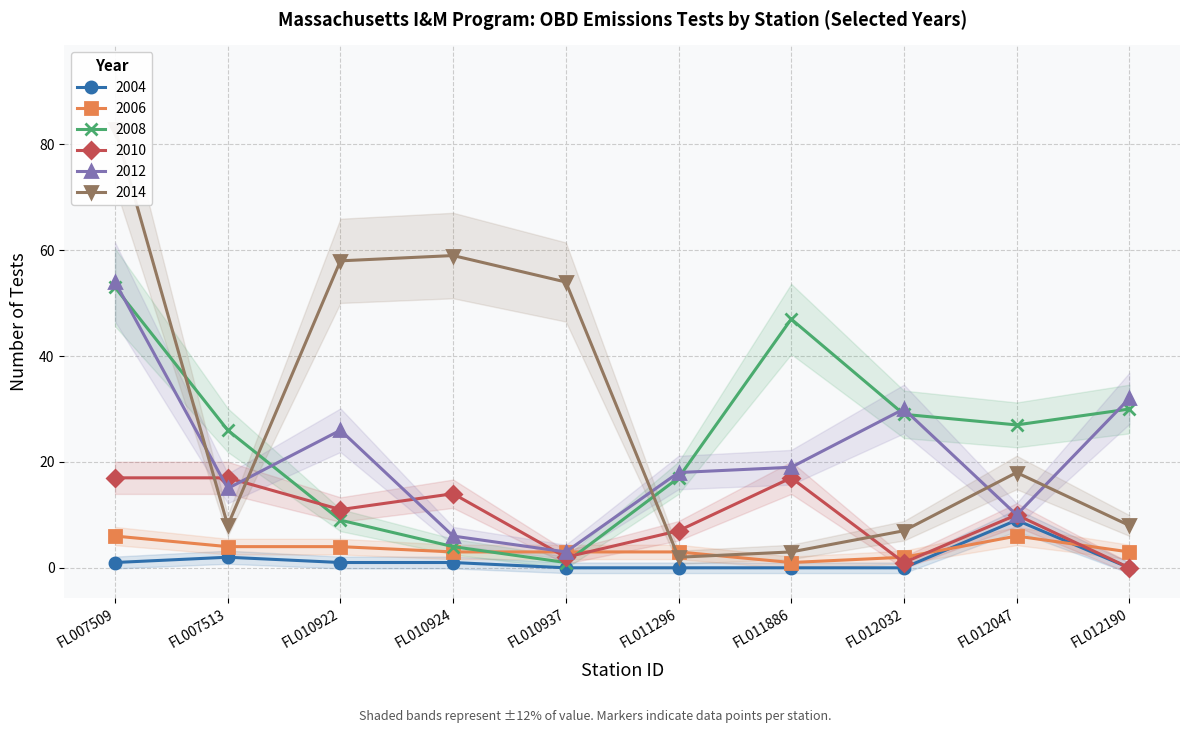

Count the 2004 values in the range 0 to 1.

8